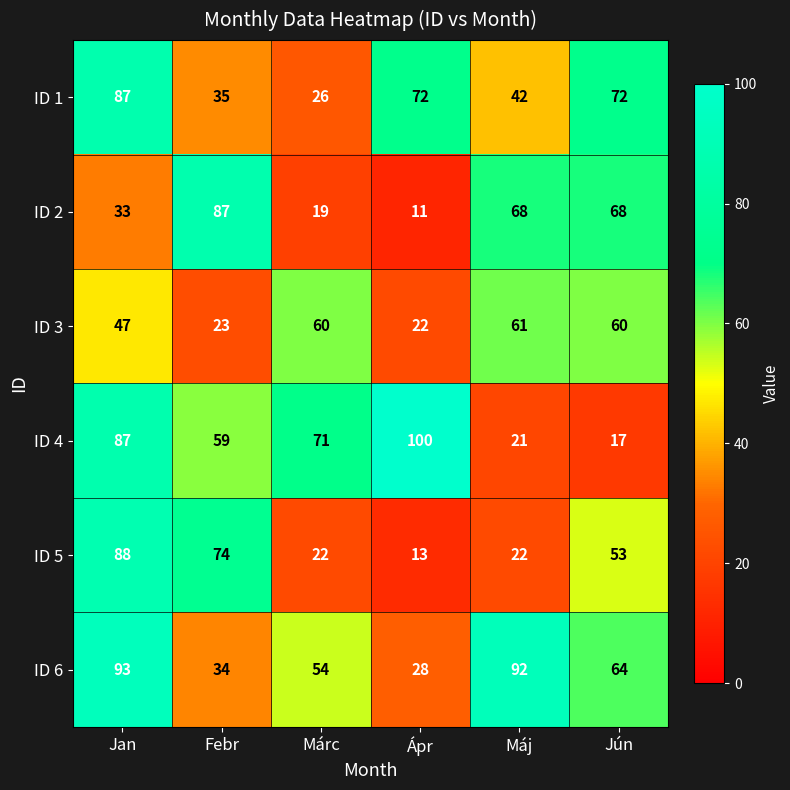

What is the total value across all series at Máj?

306